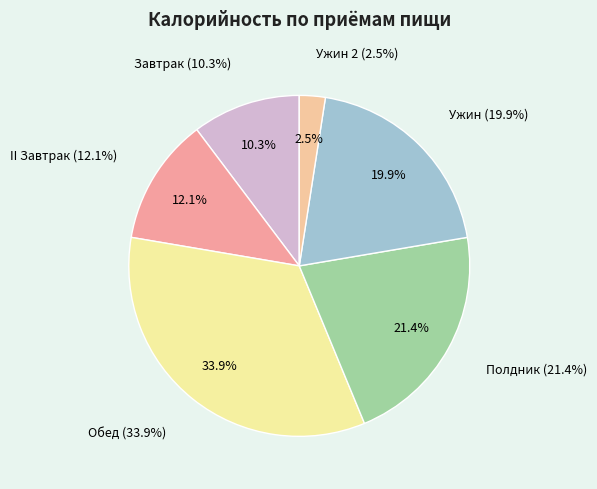

Which slice is the largest?

Обед